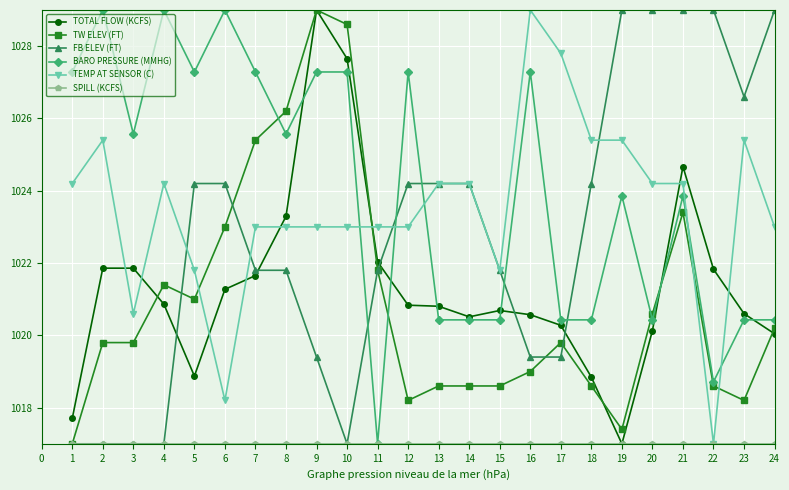

What is the value of the BARO PRESSURE (MMHG) point at the 10th from the left?

1027.3